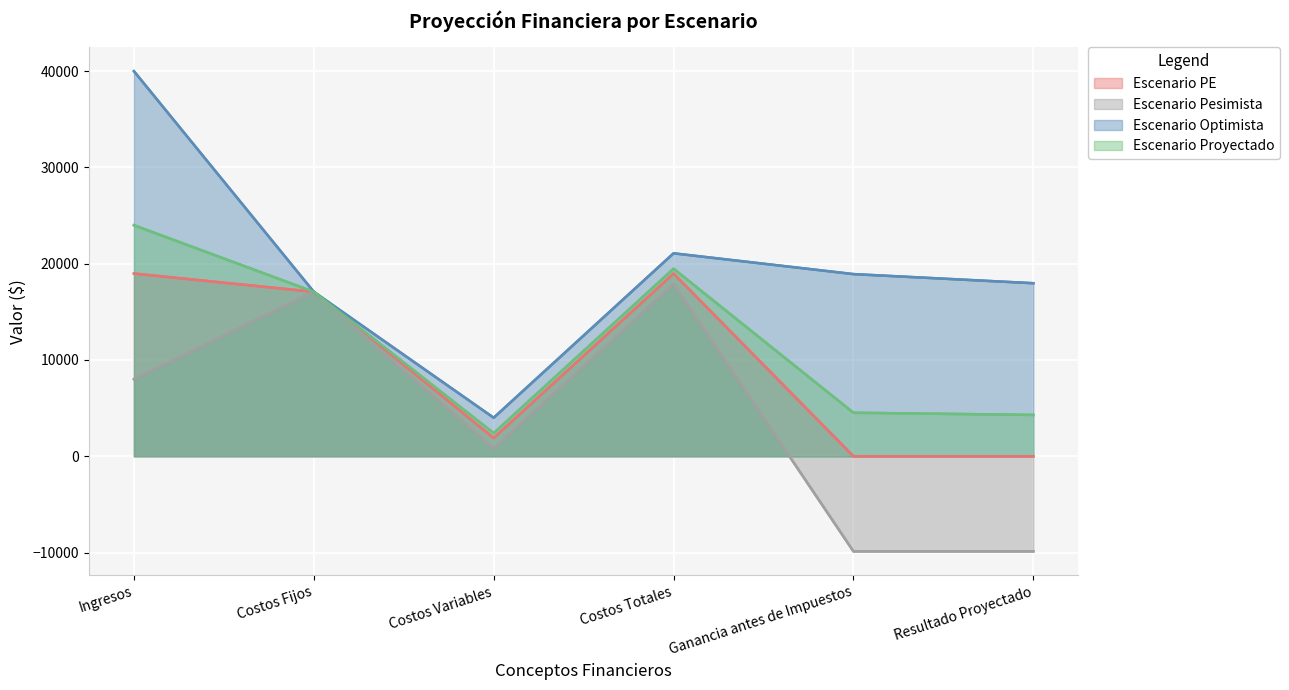

Where is the first local maximum for Escenario PE?

Costos Totales